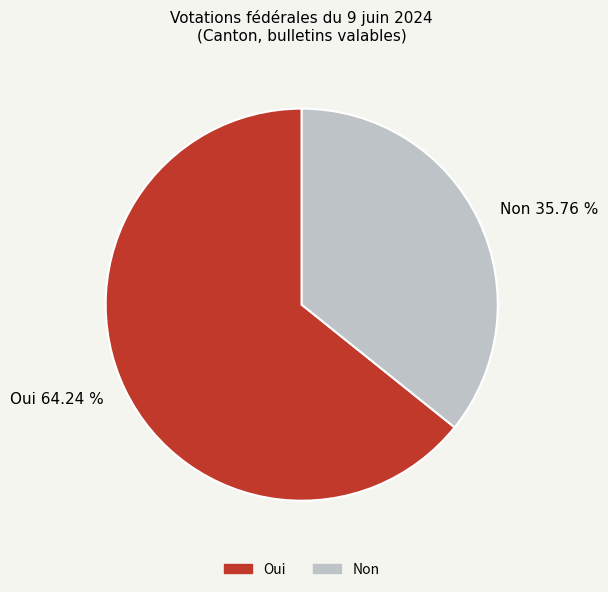

Rank the categories by value from lowest to highest.

Non, Oui